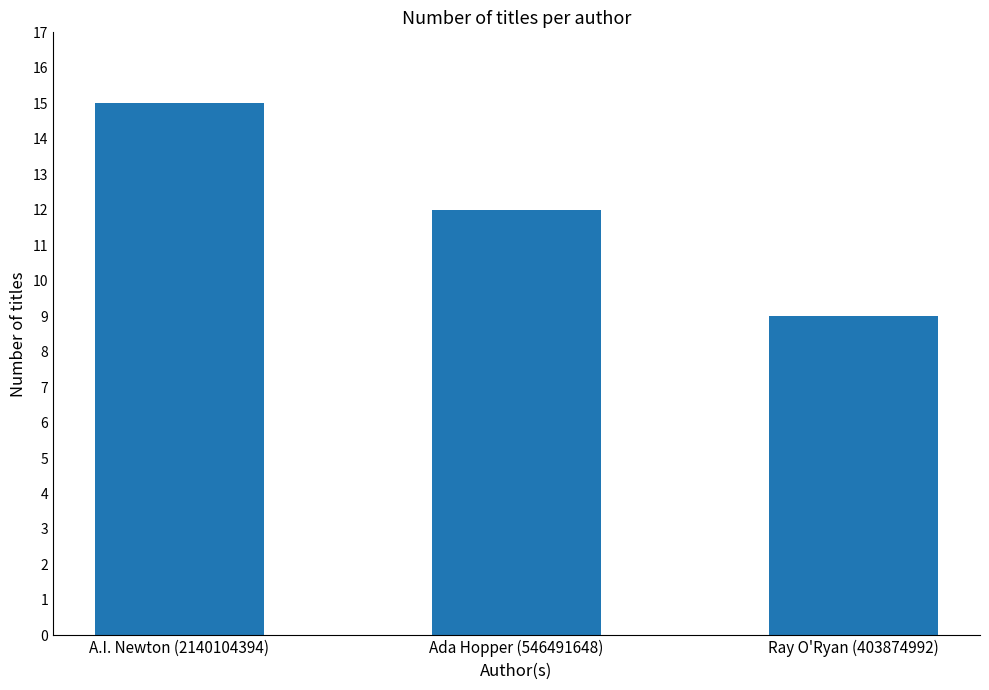

List the labels in order of value, smallest first.

Ray O'Ryan (403874992), Ada Hopper (546491648), A.I. Newton (2140104394)